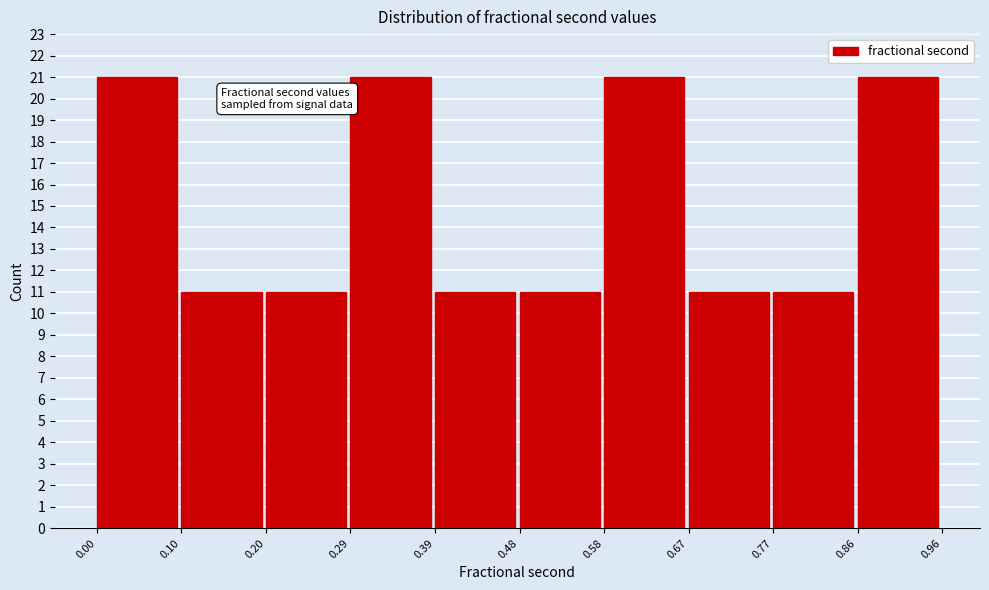

Reading left to right, transcribe this chart: for each bar, give the range it covers on the x-axis and its height. The values are not printed on the chart, so give them approximately, as read against the axis.

0.00 to 0.10: 21
0.10 to 0.20: 11
0.20 to 0.29: 11
0.29 to 0.39: 21
0.39 to 0.48: 11
0.48 to 0.58: 11
0.58 to 0.67: 21
0.67 to 0.77: 11
0.77 to 0.86: 11
0.86 to 0.96: 21